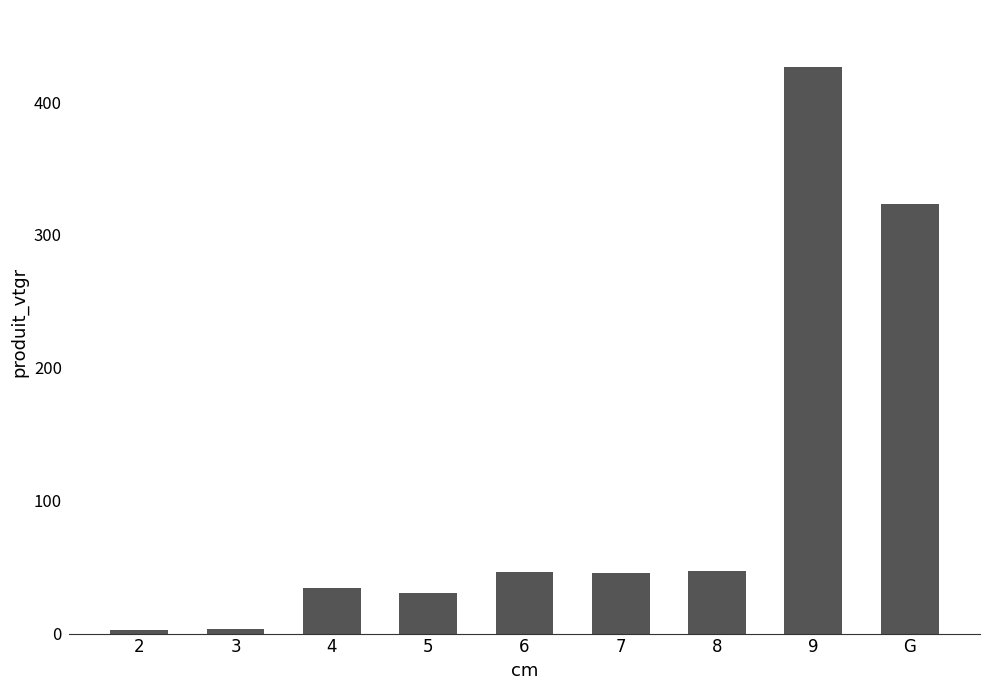

The value at 5 is 30.7. True or false?

True